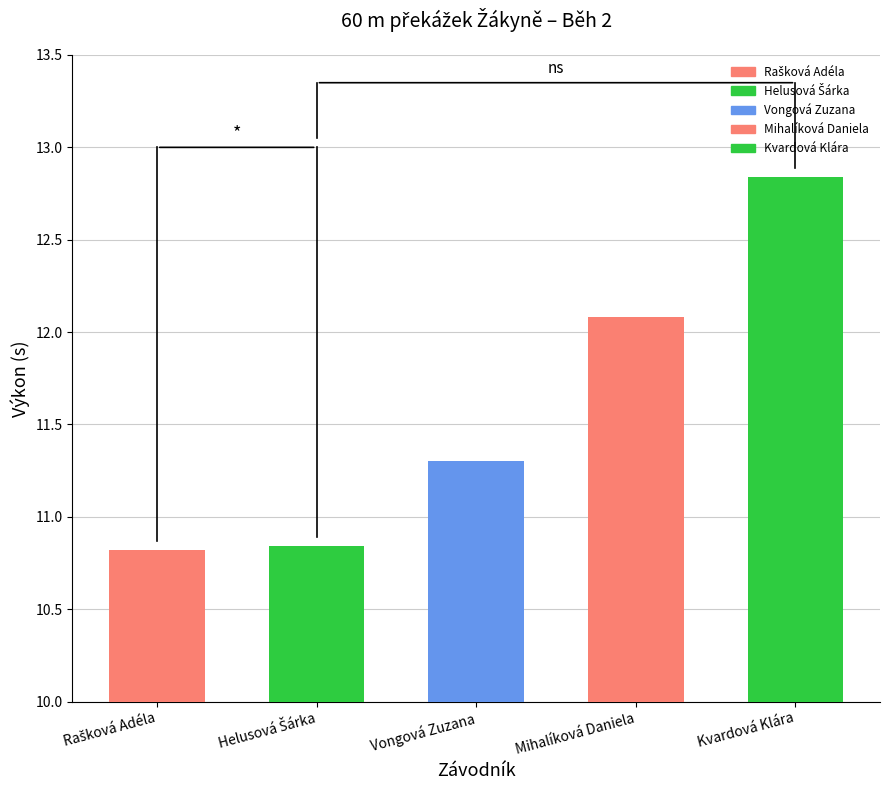

Count the number of values greater than 11.

3